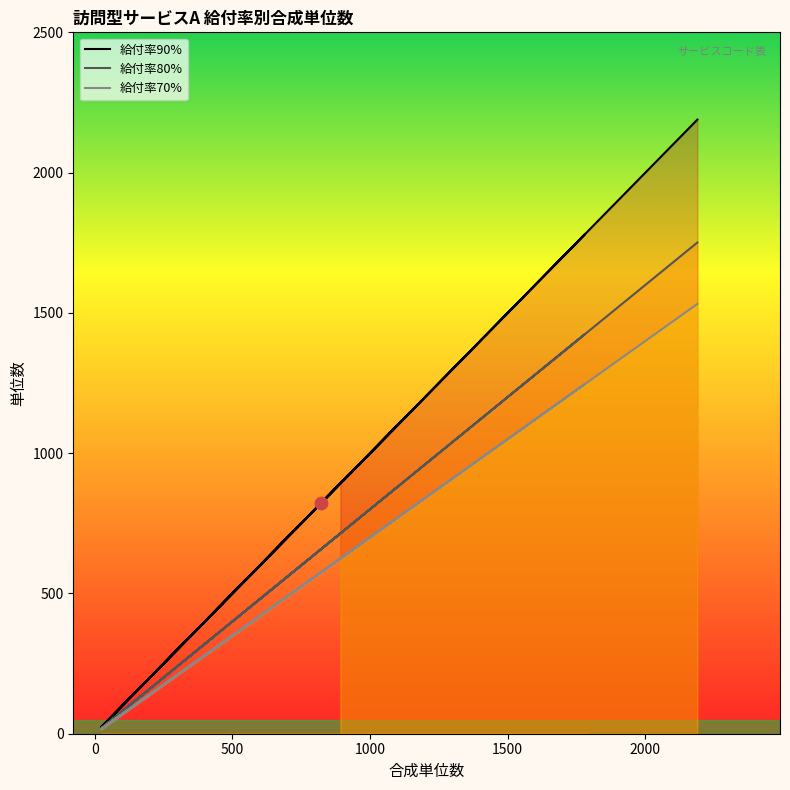

At how many categories does at least one series exceed 656?

7